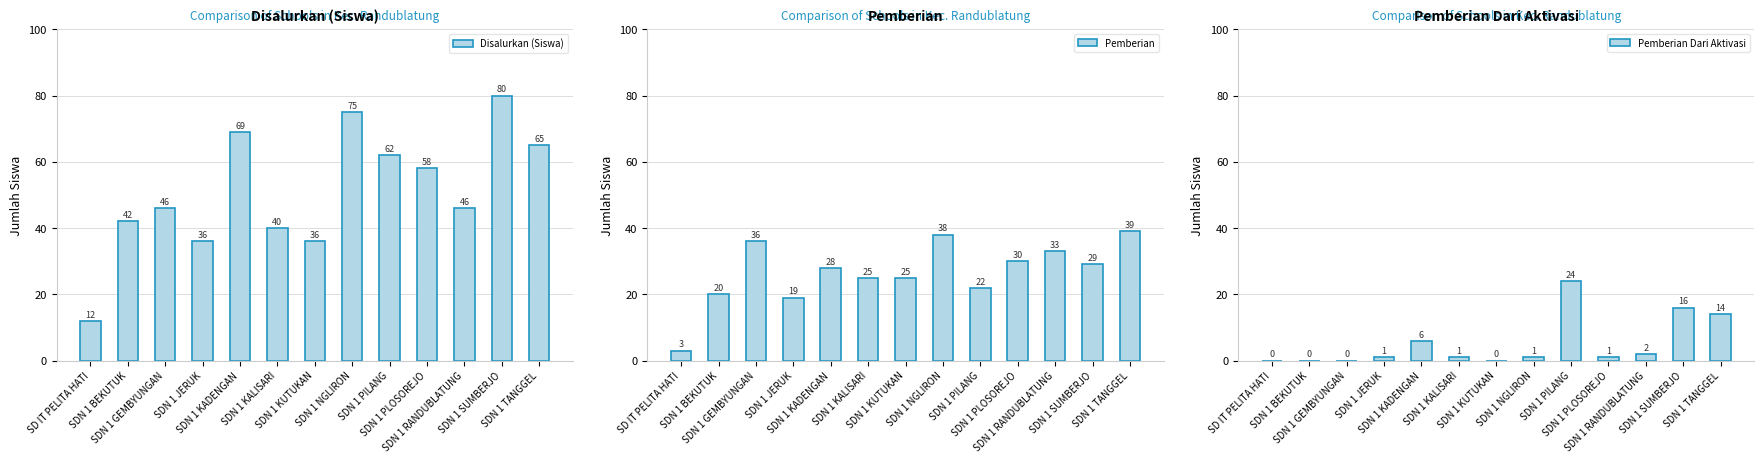

Reading left to right, what are all the values shown in this chart?

Disalurkan (Siswa): 12	42	46	36	69	40	36	75	62	58	46	80	65
Pemberian: 3	20	36	19	28	25	25	38	22	30	33	29	39
Pemberian Dari Aktivasi: 0	0	0	1	6	1	0	1	24	1	2	16	14